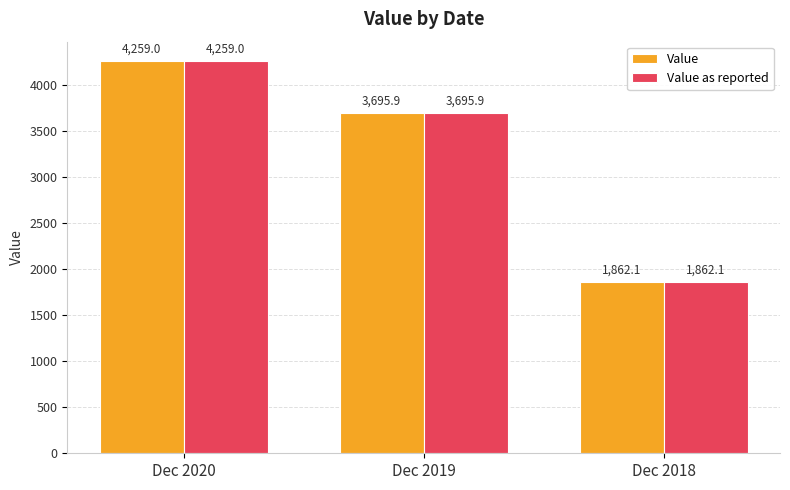

What is the maximum value shown in the chart?

4259.0